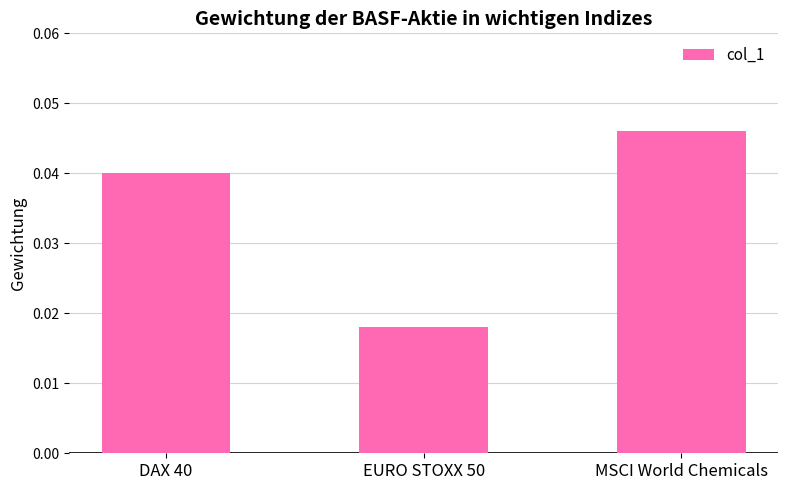

How many values are between 0 and 1?

3